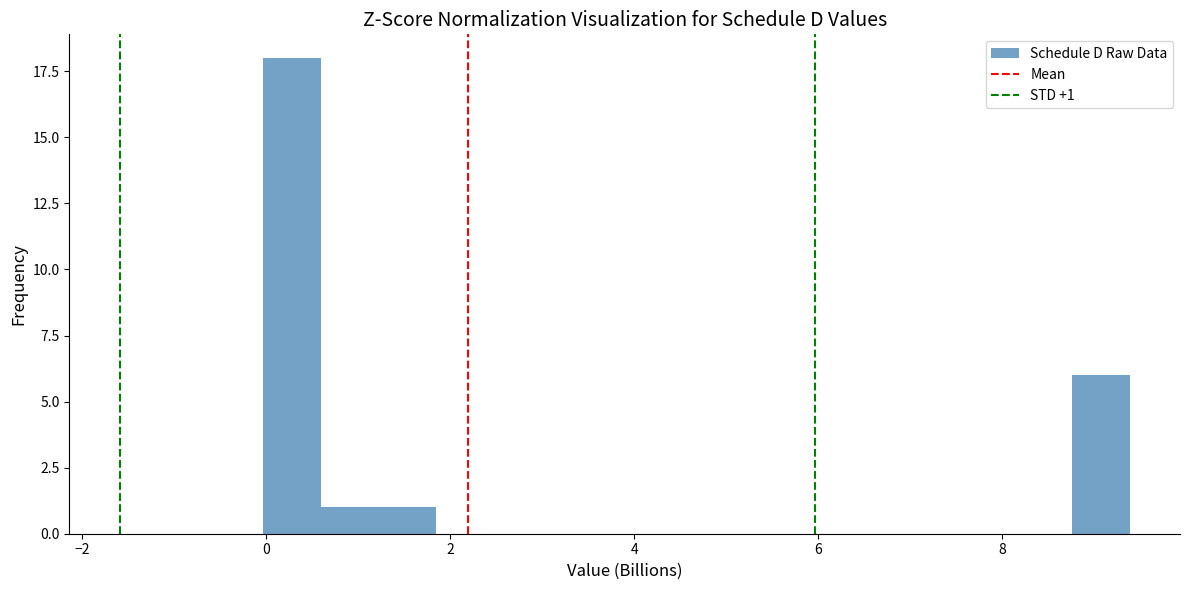

Around what value on the x-axis is the tallest bar? Give the approximate position of its centre, as read against the axis.

0.2